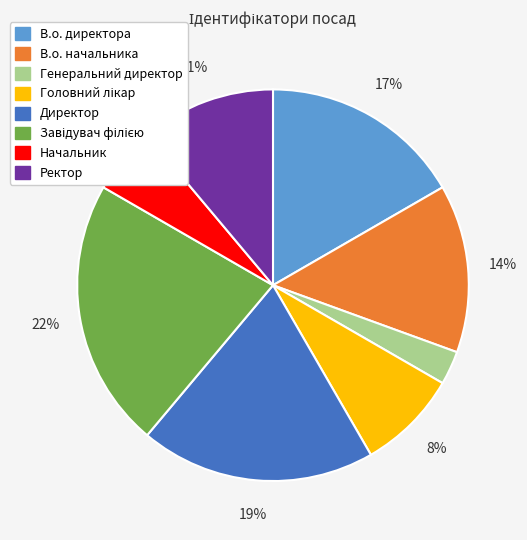

Is Директор the majority of the pie?

No